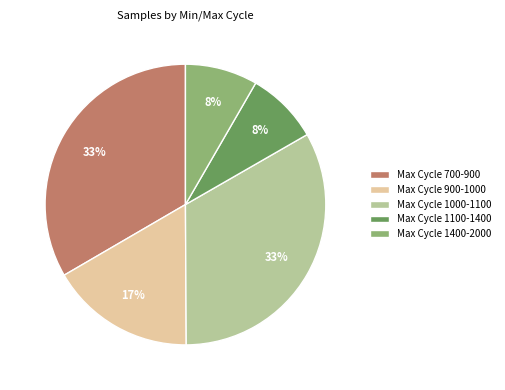

What is the ratio of the value at Max Cycle 1000-1100 to the value at Max Cycle 700-900?

1.0